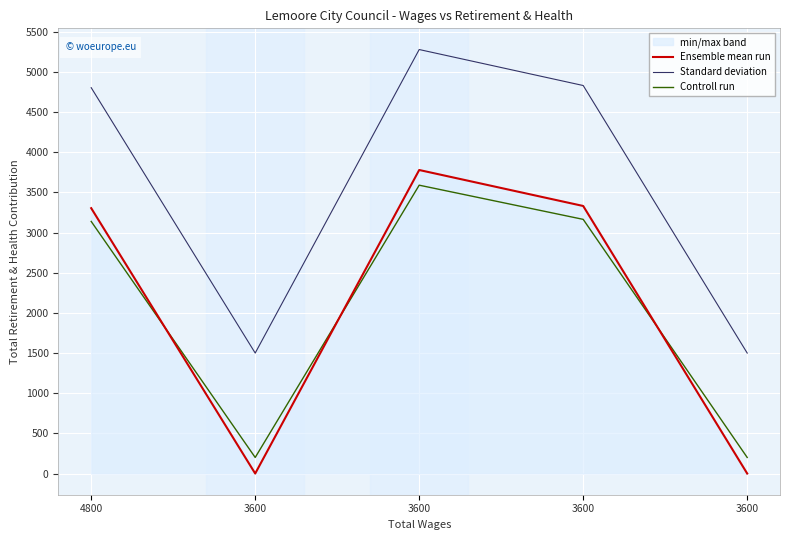

True or false: Ensemble mean run and Standard deviation intersect in this chart.

False